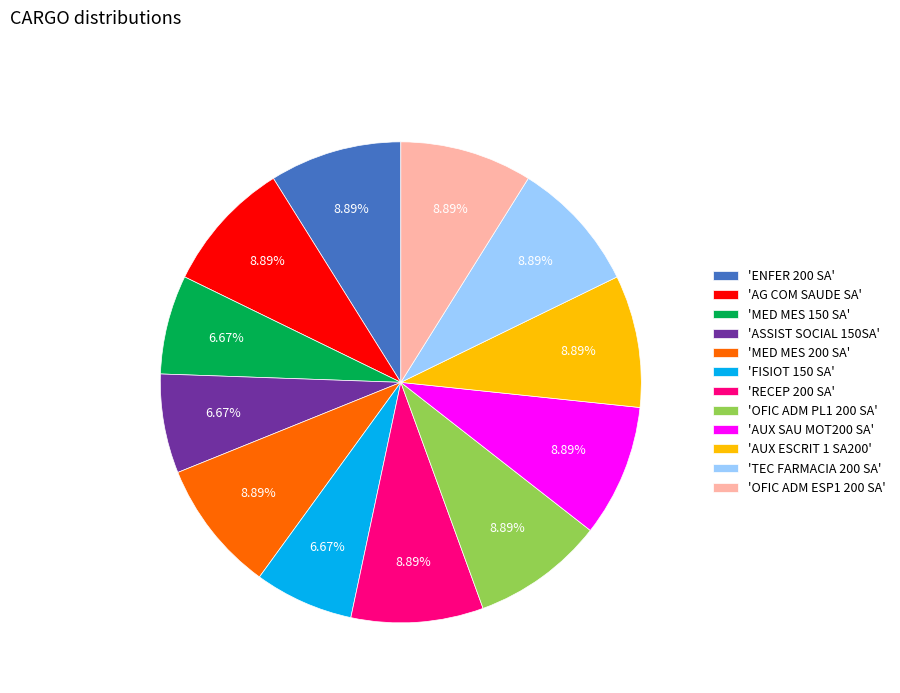

To the nearest percent, what is the difference between the largest and smallest slice percentages?

2%